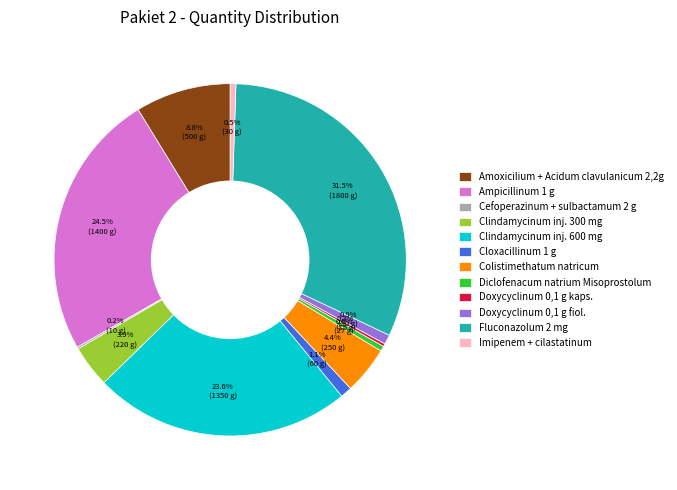

Which has a higher value, Amoxicilium + Acidum clavulanicum 2,2g or Cloxacillinum 1 g?

Amoxicilium + Acidum clavulanicum 2,2g